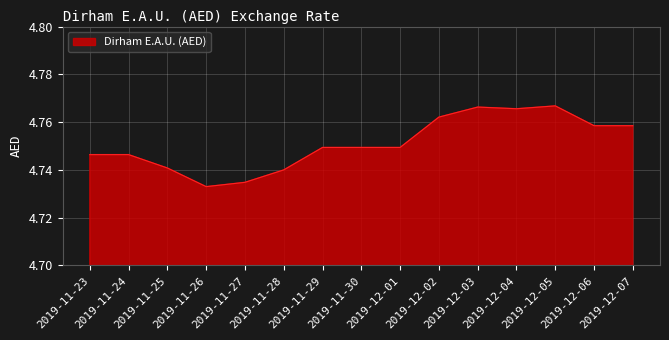

The chart shows a value of 7.1 at 2019-12-02. True or false?

False